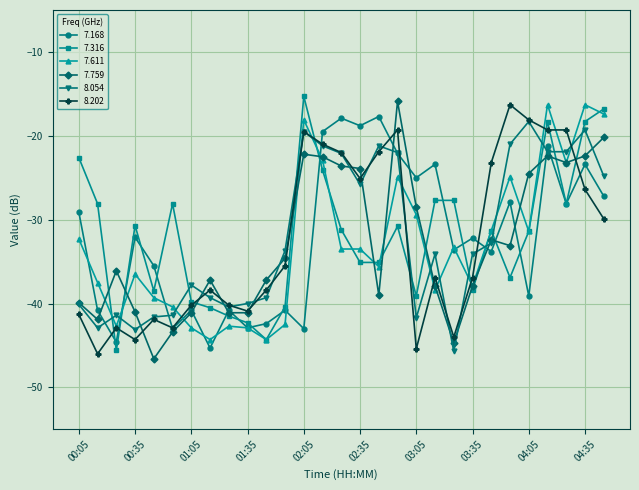

What is the maximum value shown in the chart?

-15.3